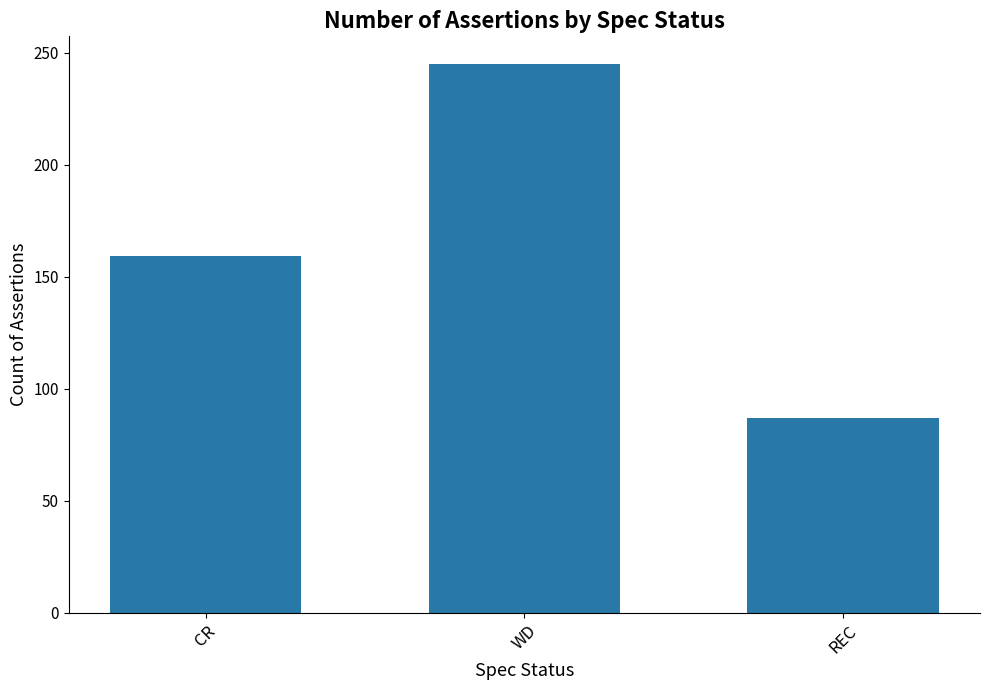

What is the label of the 3rd bar from the right?

CR